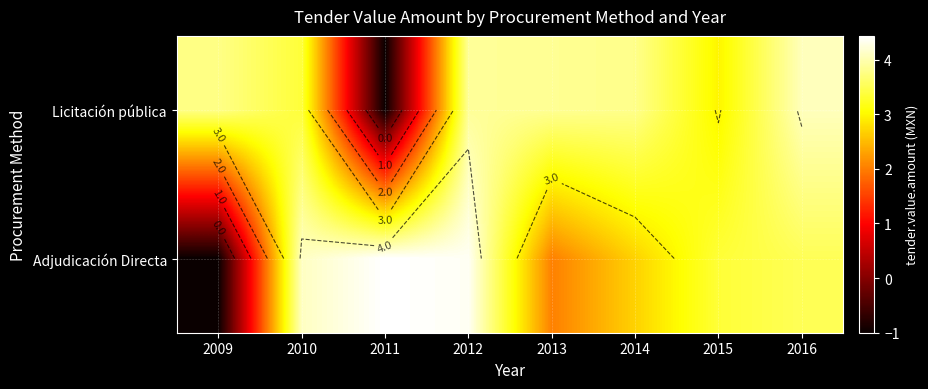

Rank the series by their maximum value, from lowest to highest.

Licitación pública, Adjudicación Directa